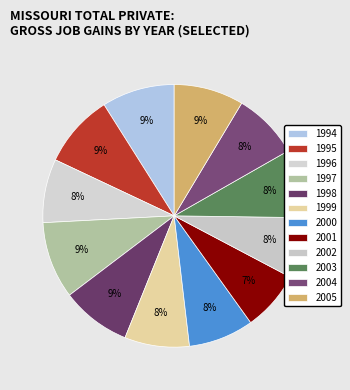

Is 2001 the majority of the pie?

No